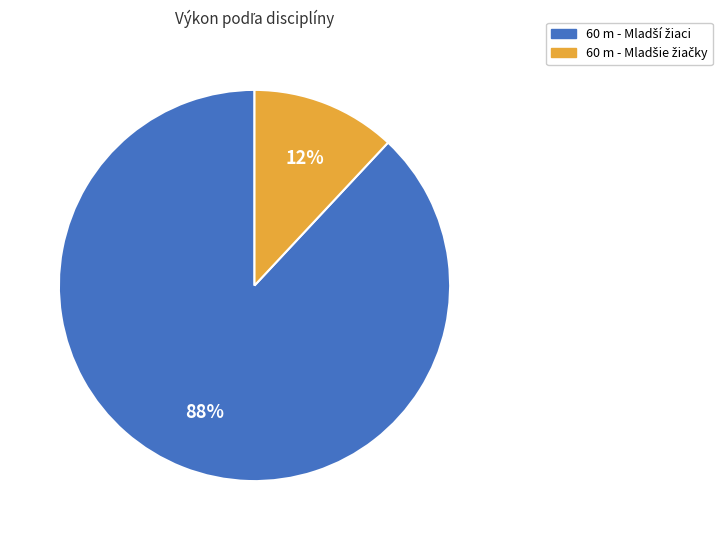

Count the number of slices in the pie.

2